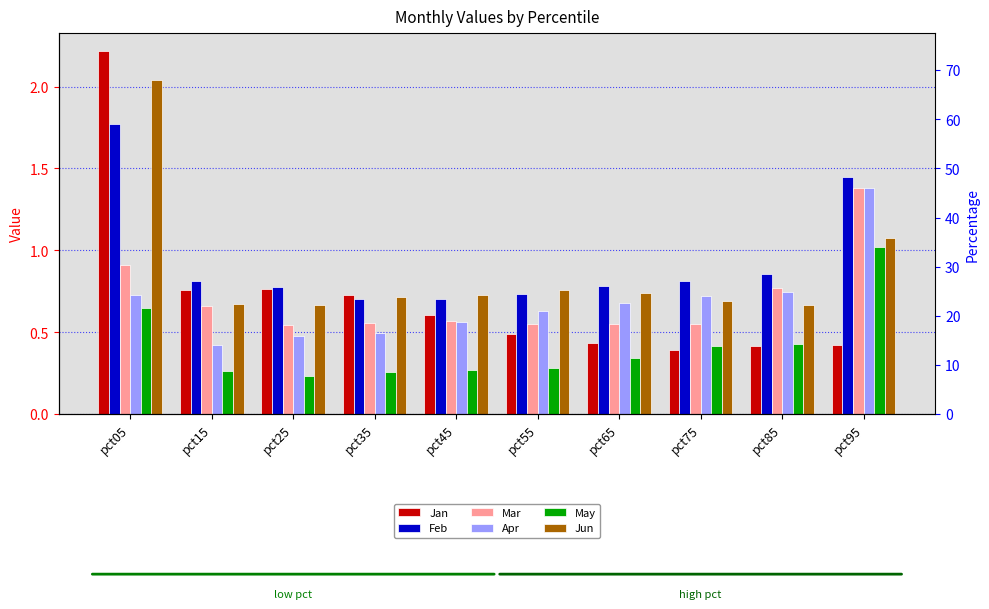

What is the value of the May bar at the 2nd from the left?

0.3